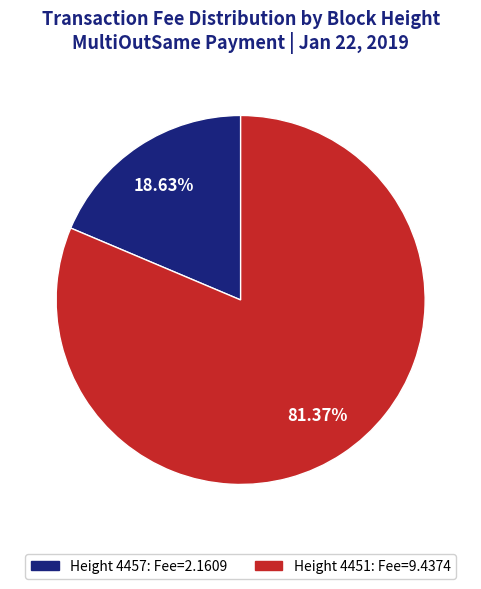

Is there any slice that represents more than half of the pie?

Yes